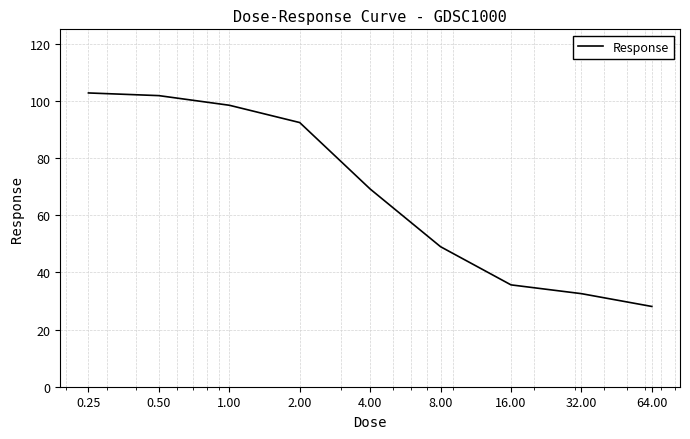

What is the smallest value displayed?

28.1